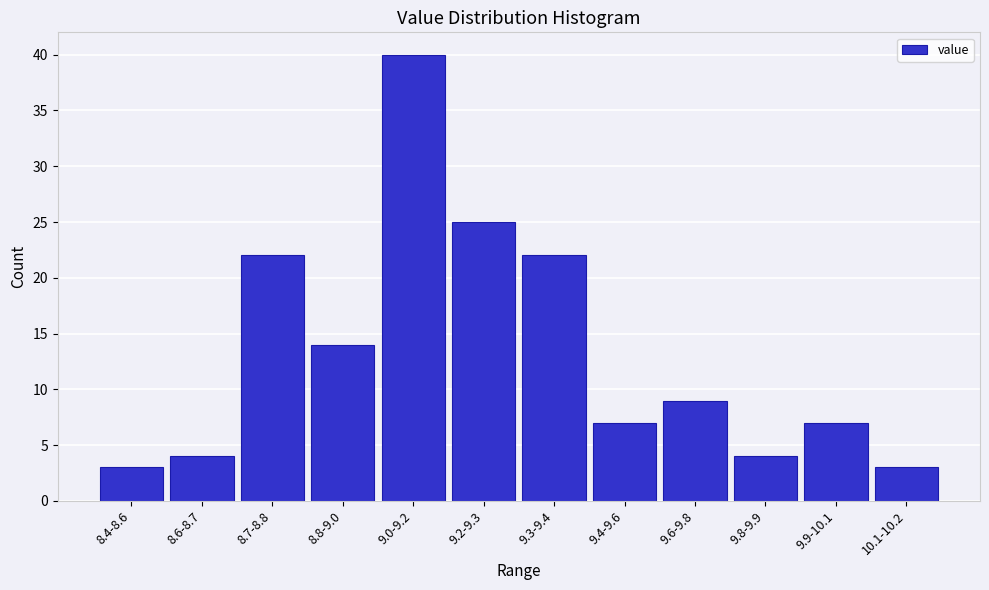

Reading left to right, list all the values displayed in this chart.

3	4	22	14	40	25	22	7	9	4	7	3